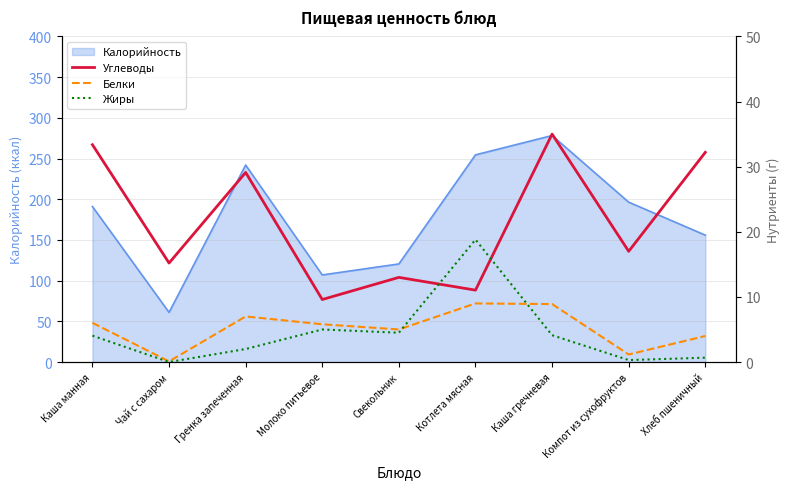

Which has a higher value, Чай с сахаром or Каша манная?

Каша манная